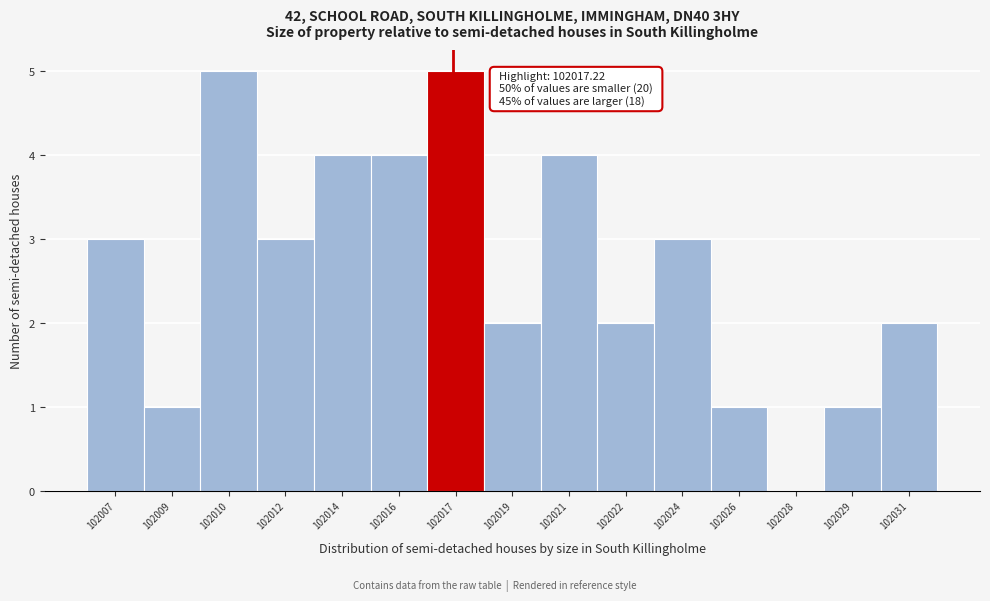

Reading left to right, list all the values displayed in this chart.

102007=3	102009=1	102010=5	102012=3	102014=4	102016=4	102017=5	102019=2	102021=4	102022=2	102024=3	102026=1	102028=0	102029=1	102031=2